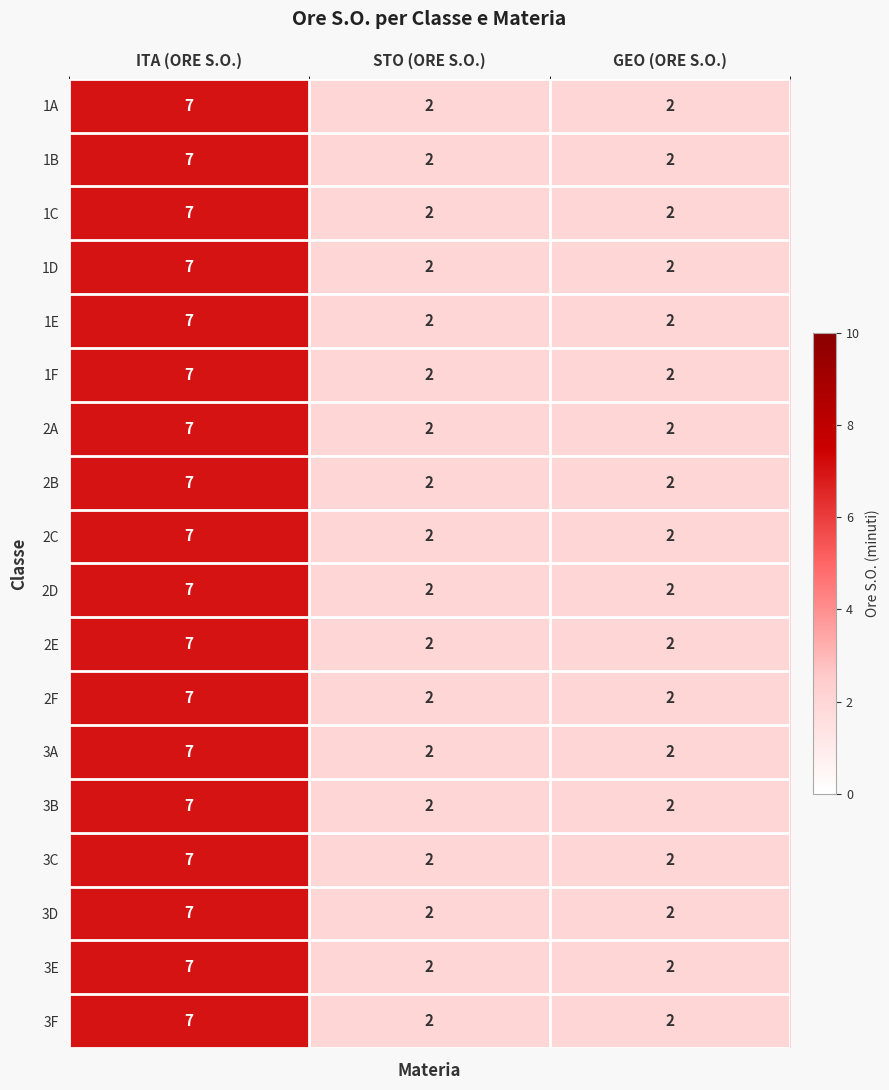

What is the average value of the 2F series?

4